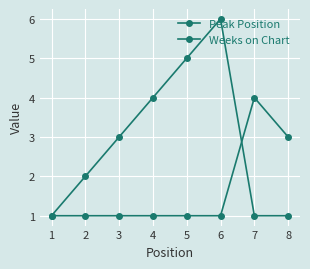

What is the approximate value of Peak Position at 5?

5